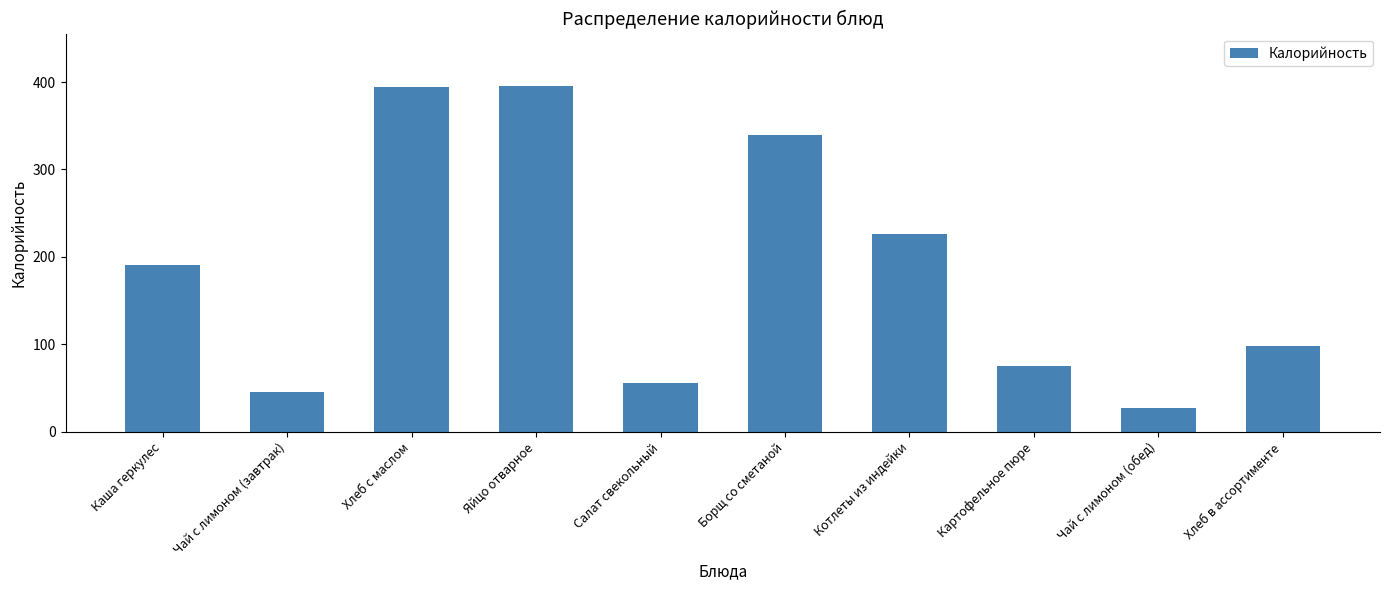

True or false: the data shows 396.0 at Яйцо отварное.

True